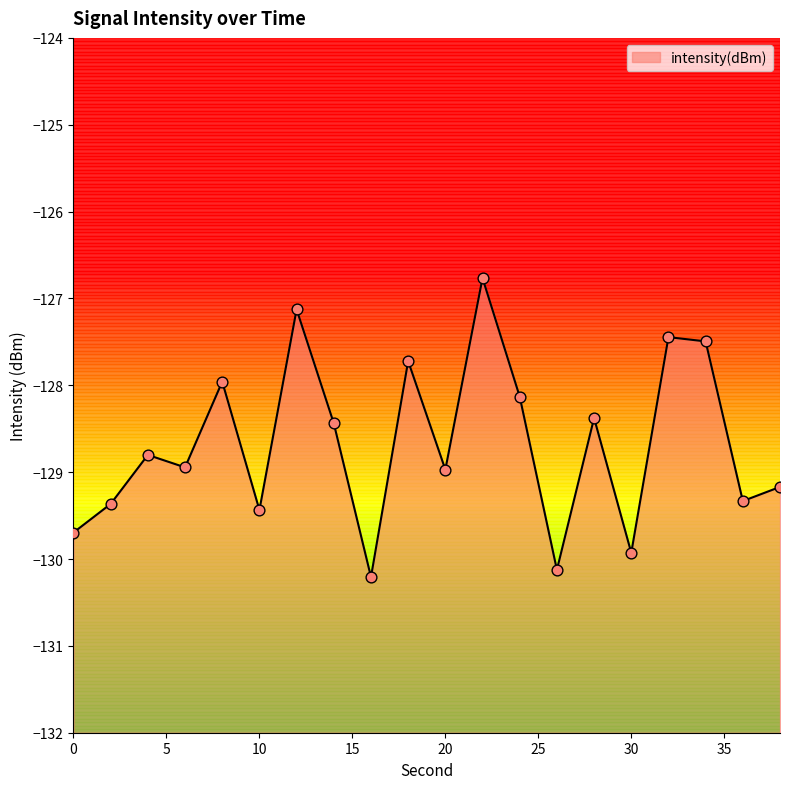

Between 16 and 28, which is larger?

28